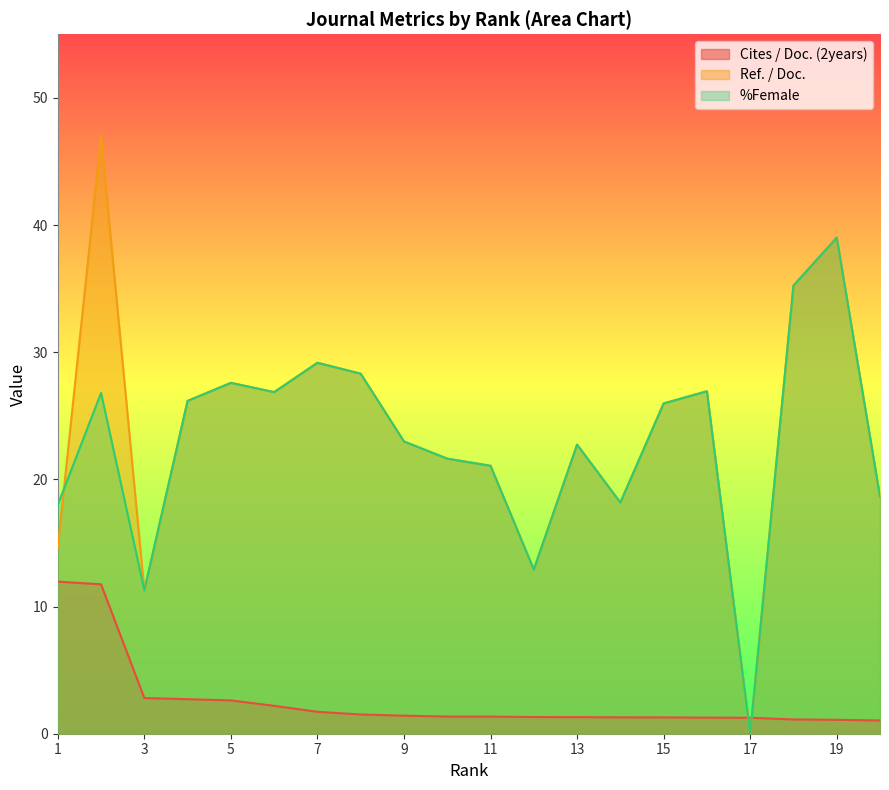

Which category has the lowest value in the %Female series?

17